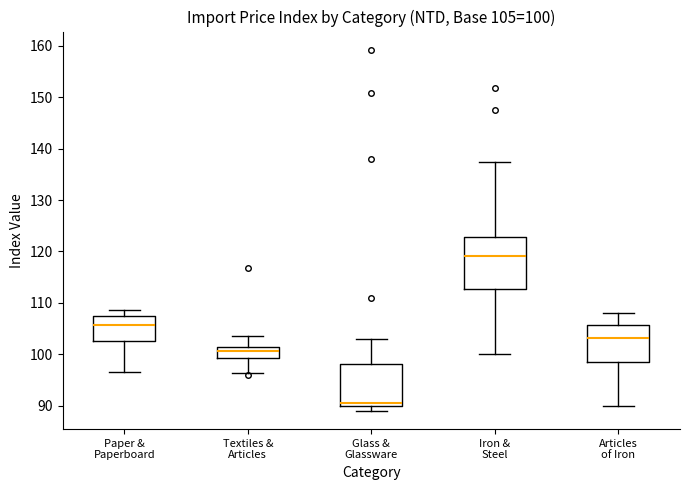

Which box has the lowest median line?

Glass & Glassware